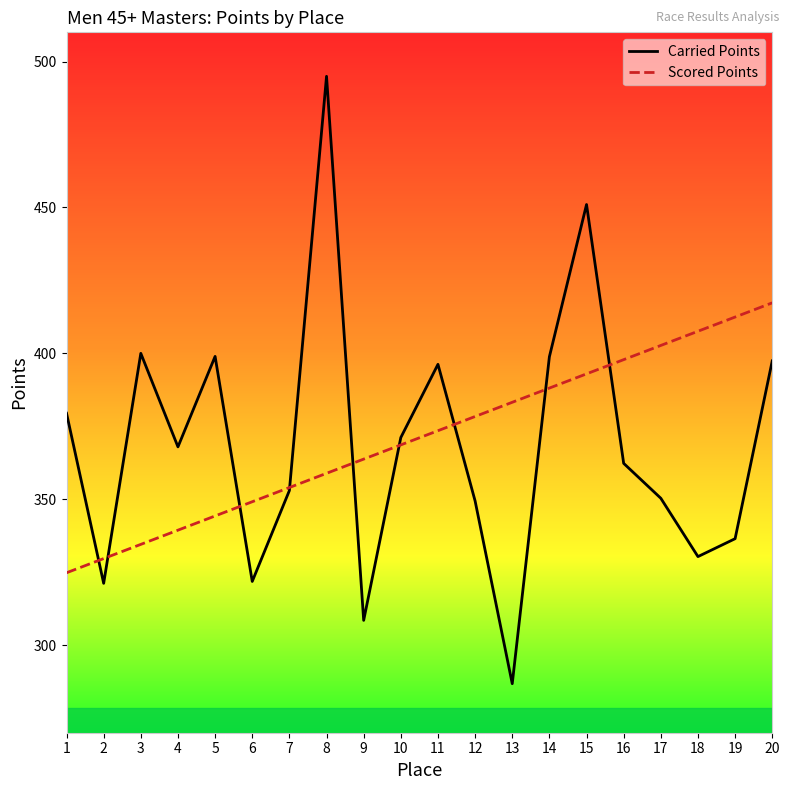

After their last crossing, which series has the higher values: Scored Points or Carried Points?

Scored Points